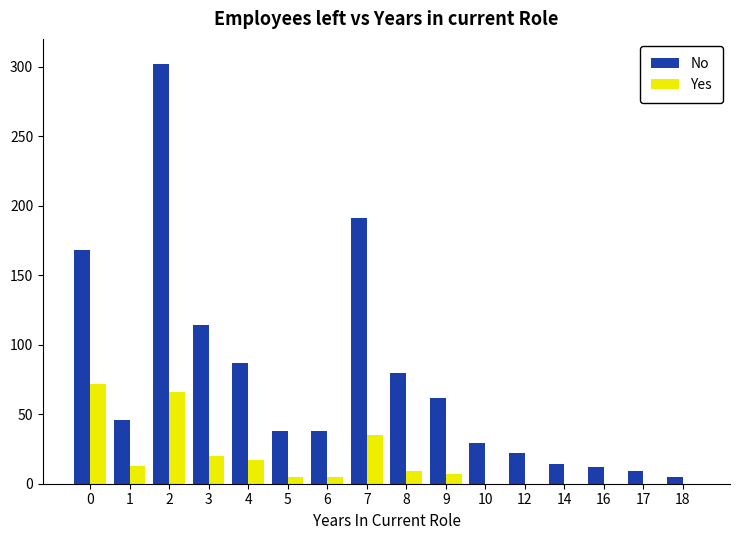

Is the value of No at 3 greater than the value of Yes at 1?

Yes